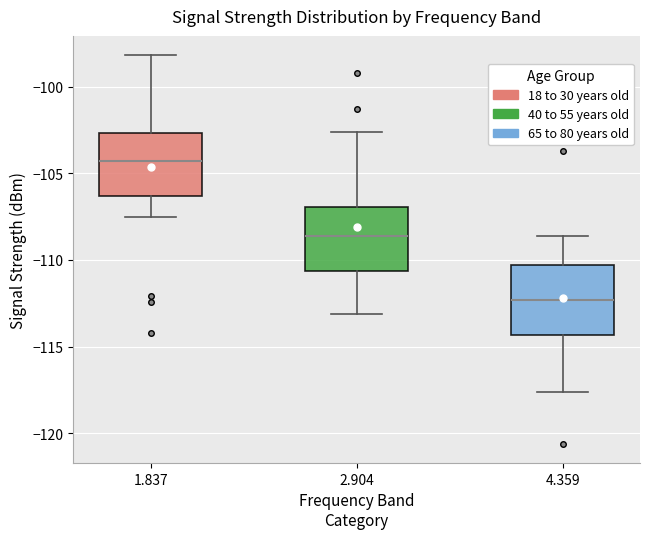

Where is the lower edge of the box at x = 4.359 on the y-axis? The values are not printed on the chart, so give them approximately, as read against the axis.

-114.5